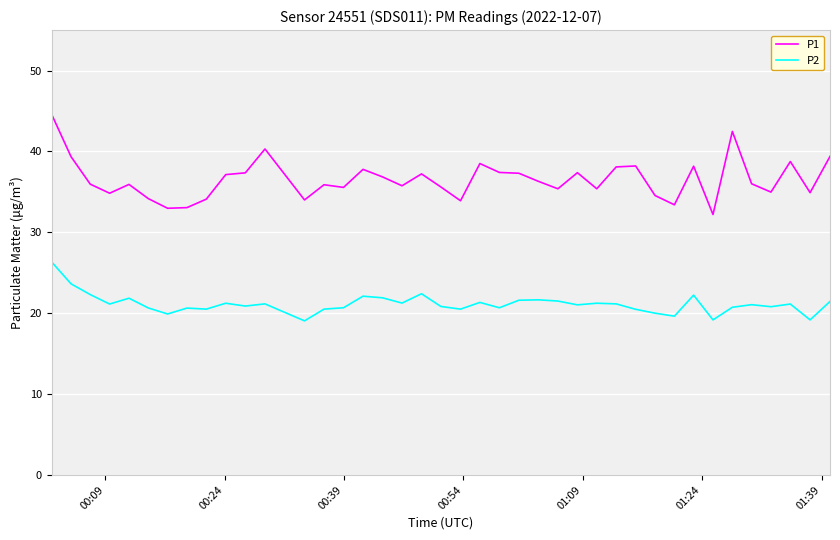

What is the difference between the maximum and minimum values in the P1 series?

12.4